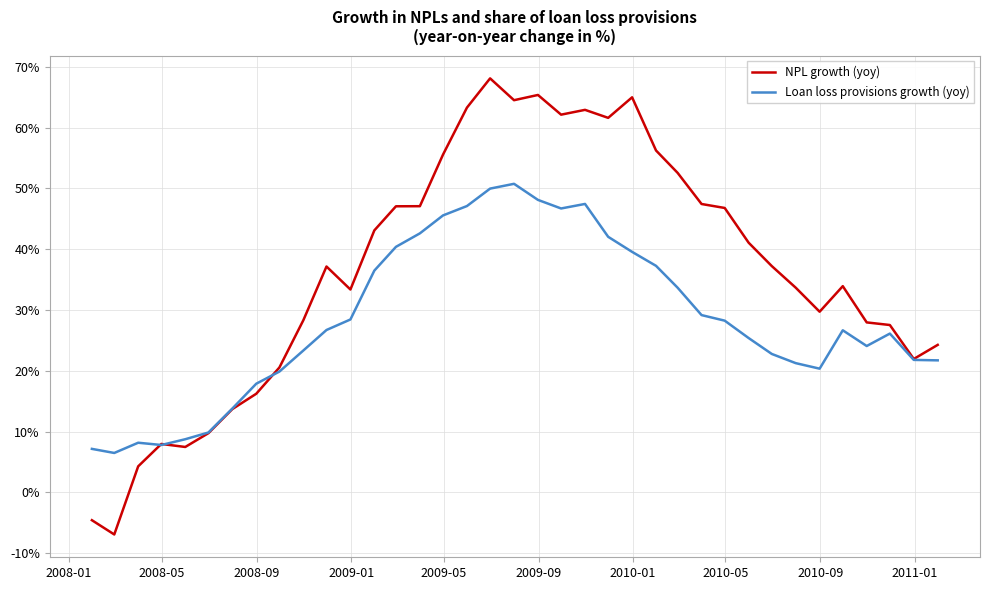

Which series has the largest range (max minus min)?

NPL growth (yoy)